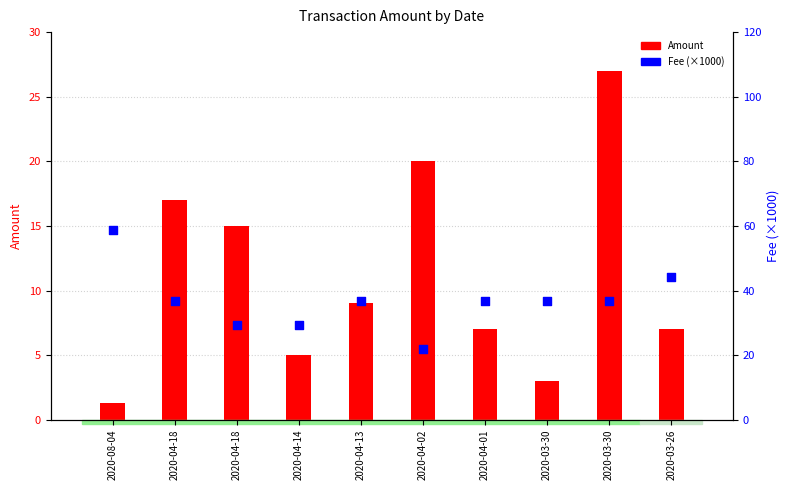

Is the value of Fee (×1000) at 2020-04-02 greater than the value of Amount at 2020-03-30?

Yes